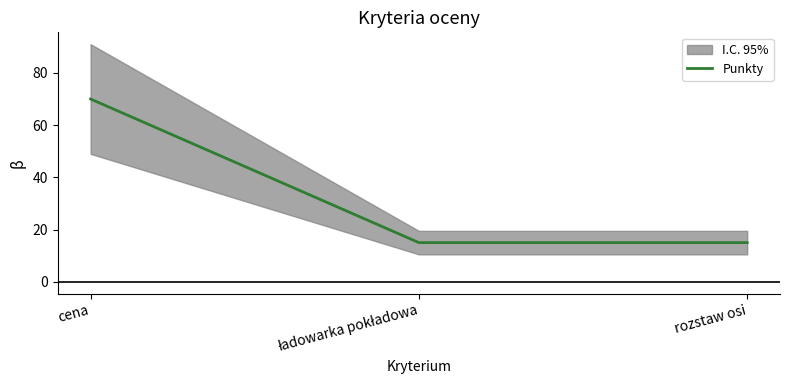

What is the value of the 1st point from the left?

70